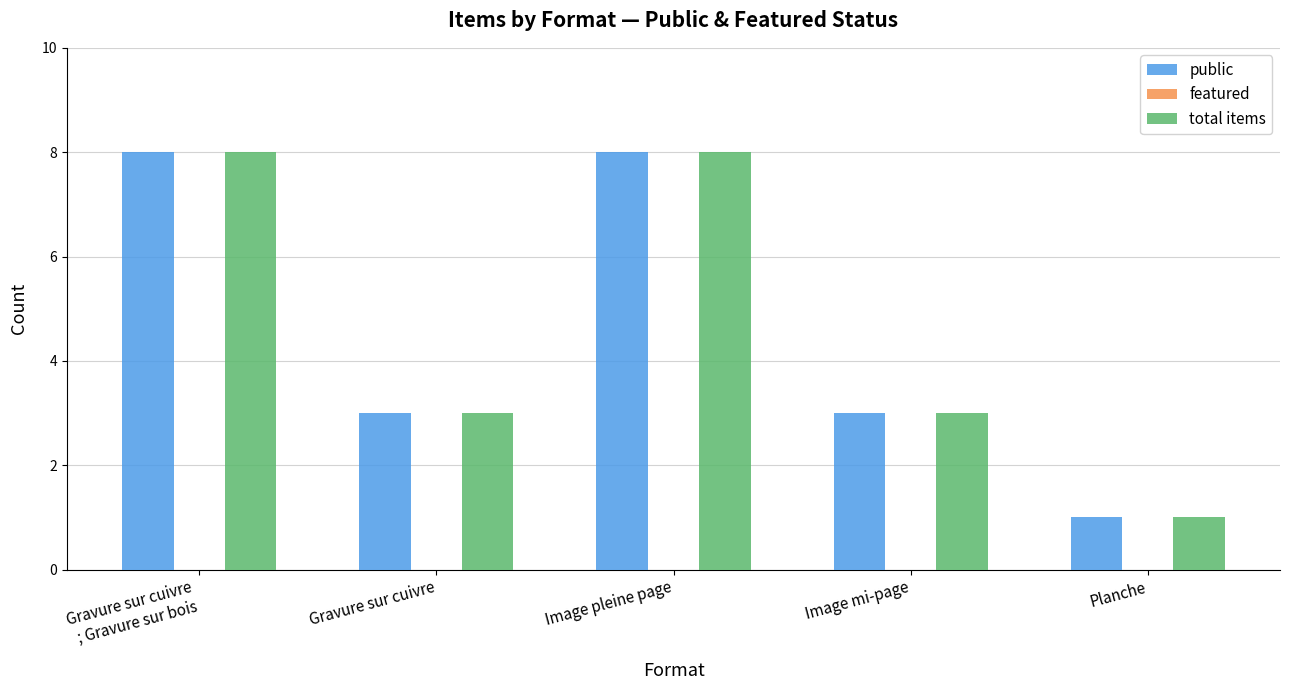

Reading right to left, extract all data points from this chart.

public: 1	3	8	3	8
total items: 1	3	8	3	8